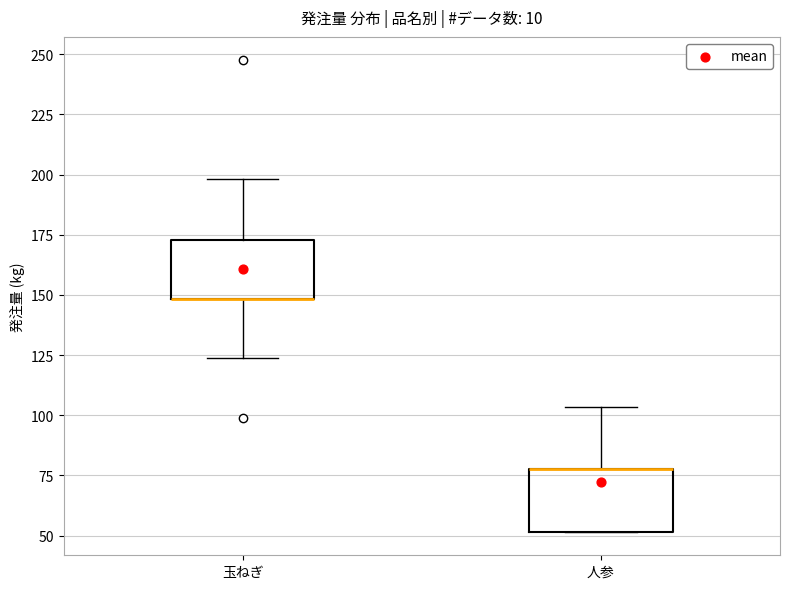

Reading left to right, transcribe this box plot: for each box, give where its median line is, the range the box spans, and where its two whiskers end, as read against the y-axis. The values are not printed on the chart, so give them approximately, as read against the axis.

玉ねぎ: median 150 (drawn on the box's lower edge), box 150 to 175, whiskers 125 to 200
人参: median 80 (drawn on the box's upper edge), box 50 to 80, whiskers 50 to 105